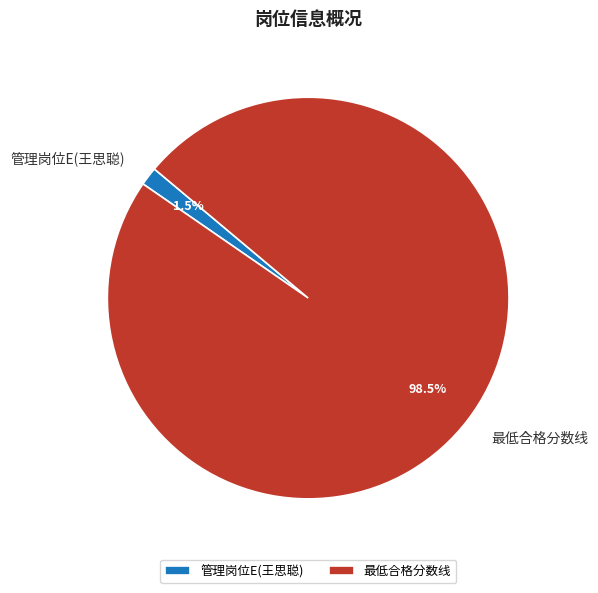

How many slices are in this pie chart?

2